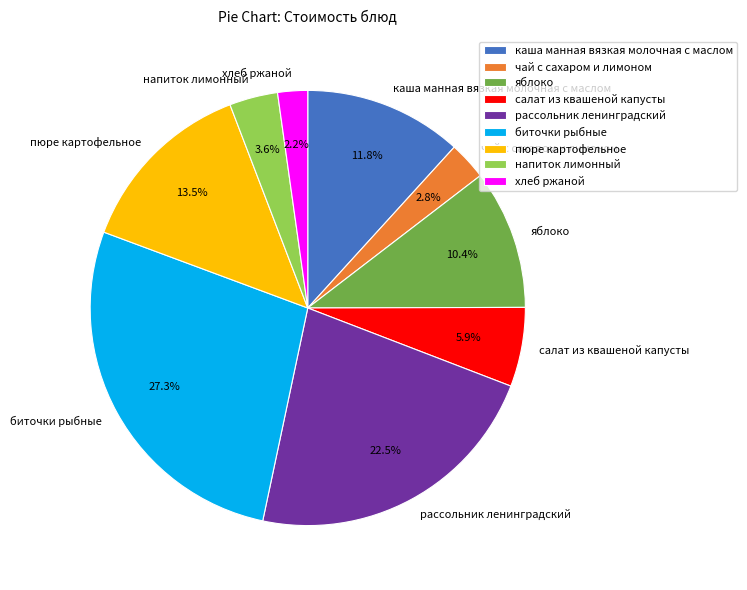

Which category has the biggest portion of the pie?

биточки рыбные